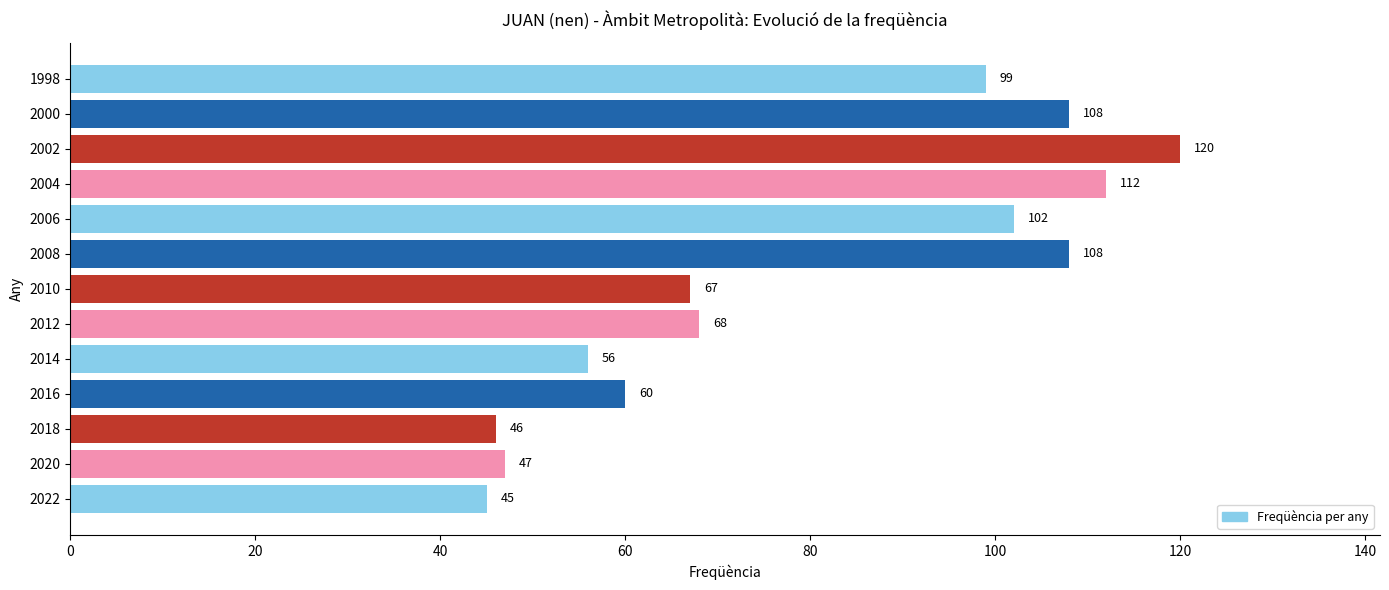

Is it true that the value at 2002 is 213?

False